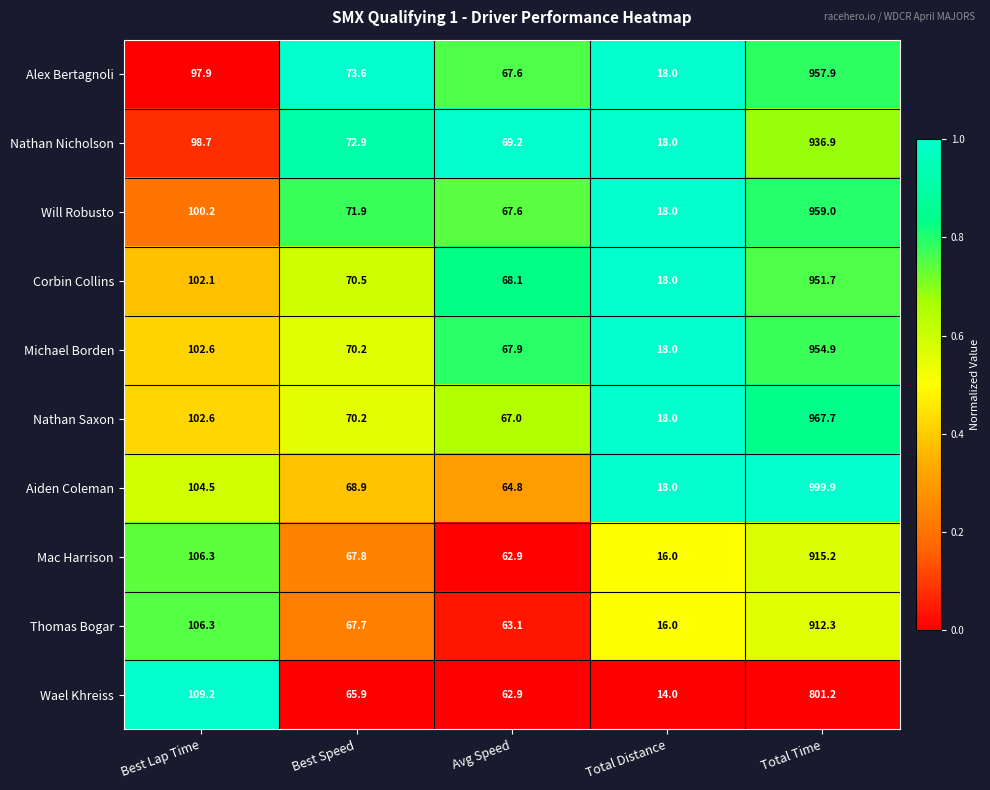

Where does the Corbin Collins series first go above 70?

Best Lap Time